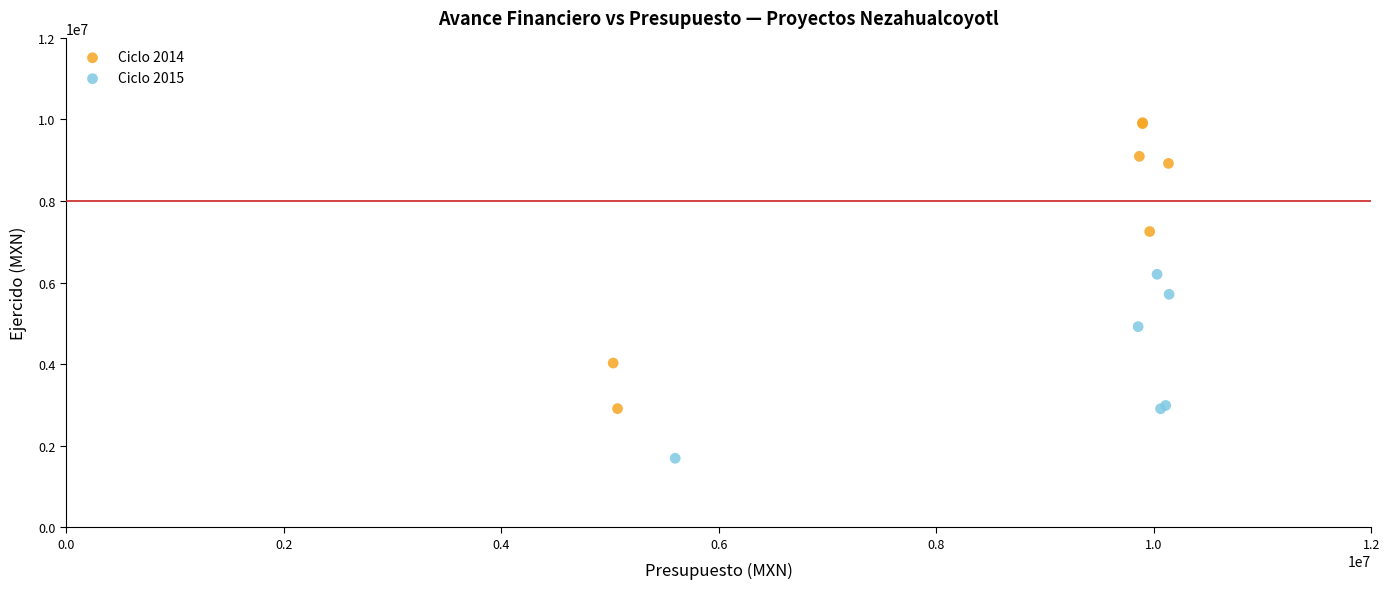

Which series has the widest spread of Y values?

Ciclo 2014